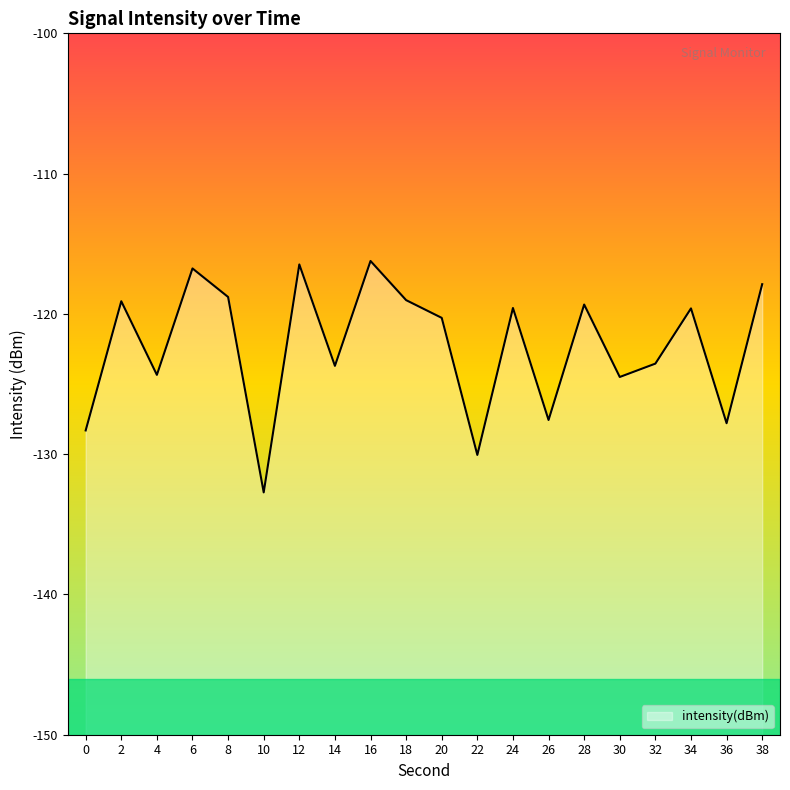

At which category does the data reach its first local peak?

2